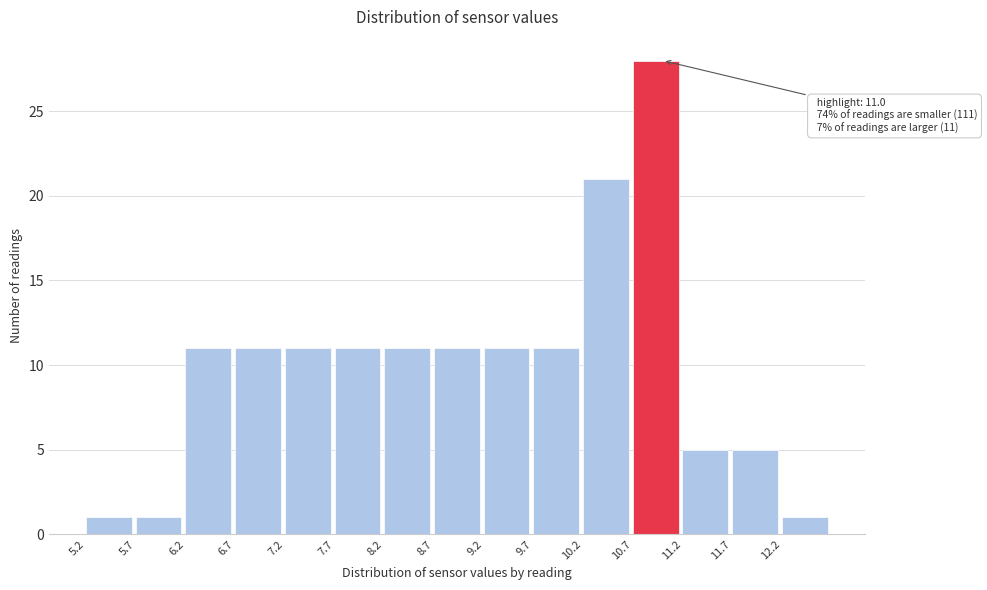

Over which range of the x-axis is the bar tallest?

10.7 to 11.2